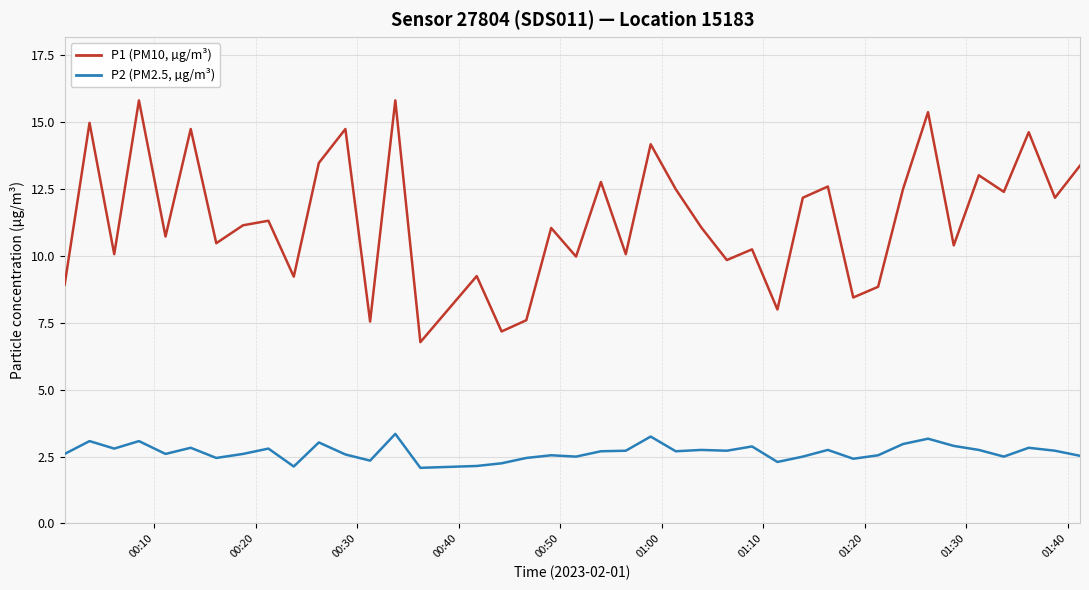

List the series in order of their peak value, lowest first.

P2 (PM2.5, µg/m³), P1 (PM10, µg/m³)